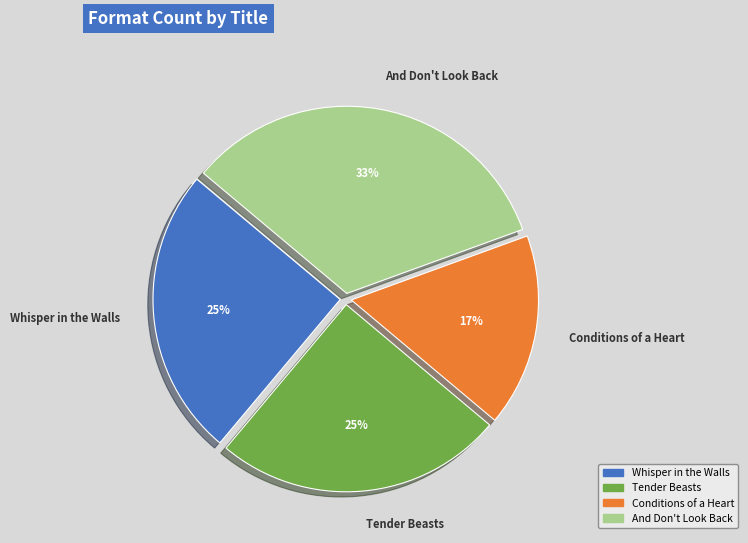

Count the number of slices in the pie.

4